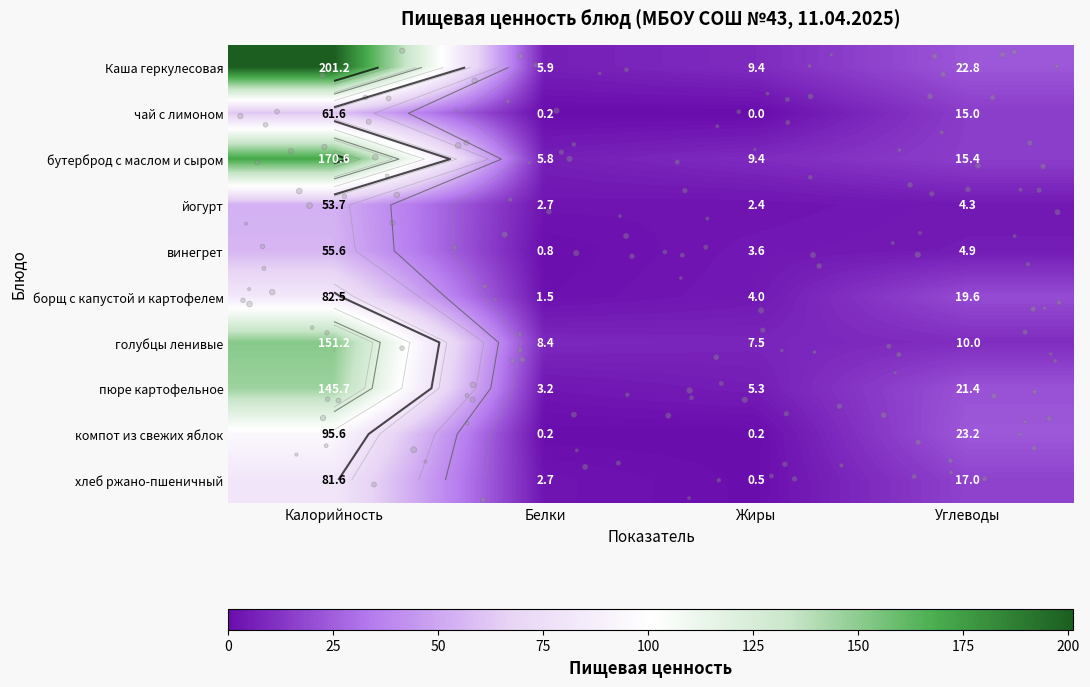

What is the total value across all series at Белки?

31.4